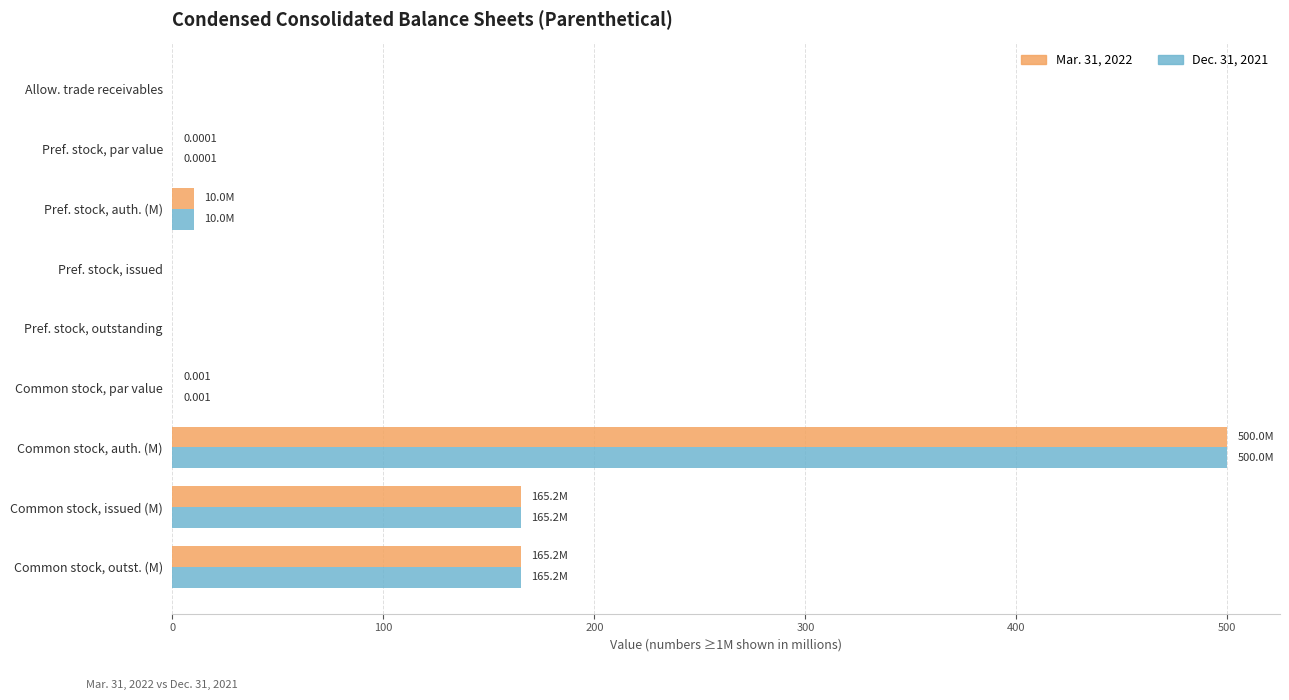

Is the value of Dec. 31, 2021 at Common stock, auth. (M) greater than the value of Mar. 31, 2022 at Common stock, issued (M)?

Yes